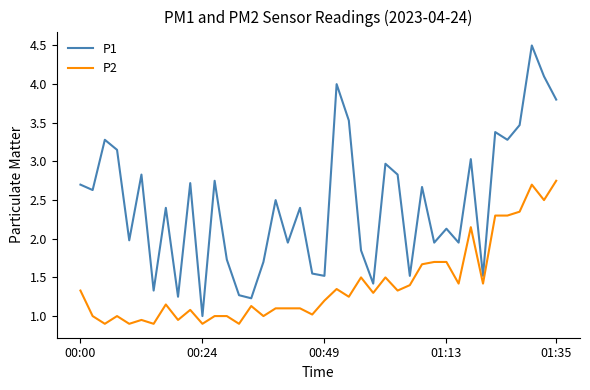

What is the highest value of the P1 series?

4.5